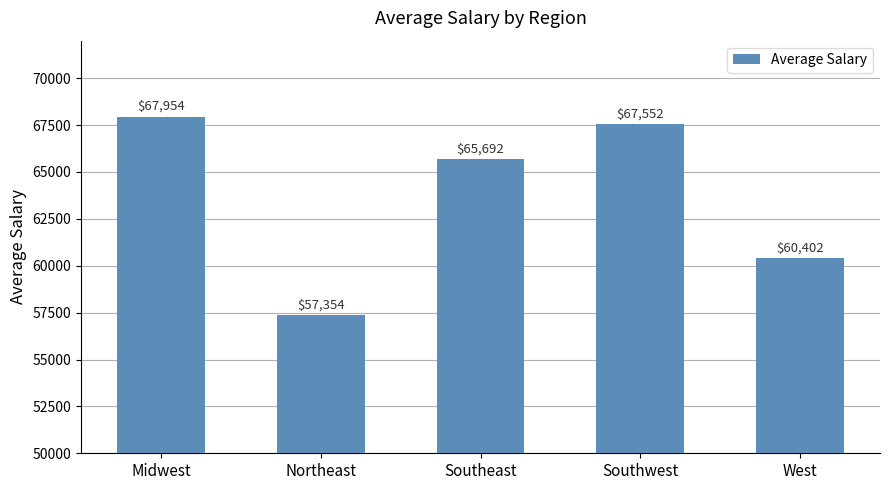

What is the difference between the values at Midwest and Southwest?

402.5